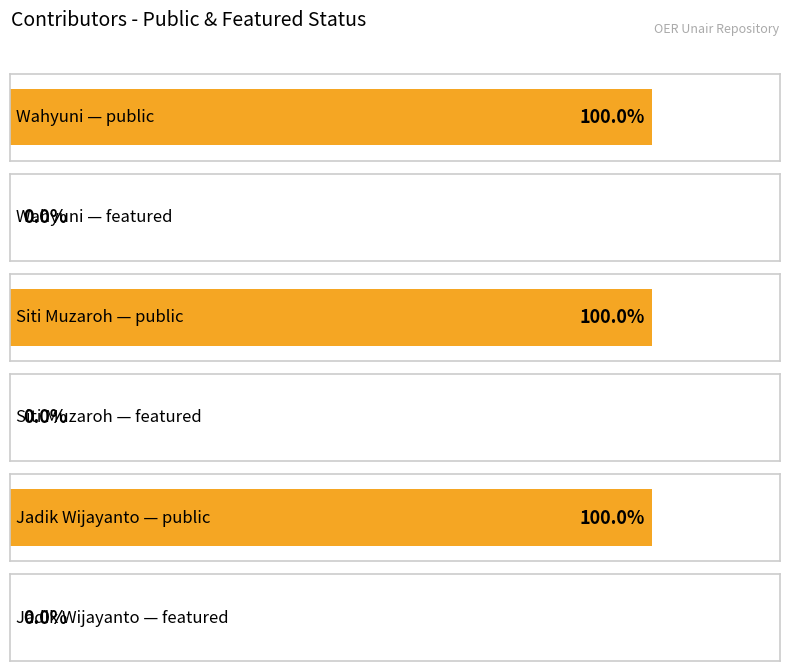

Is it true that featured equals 0 at Wahyuni?

True